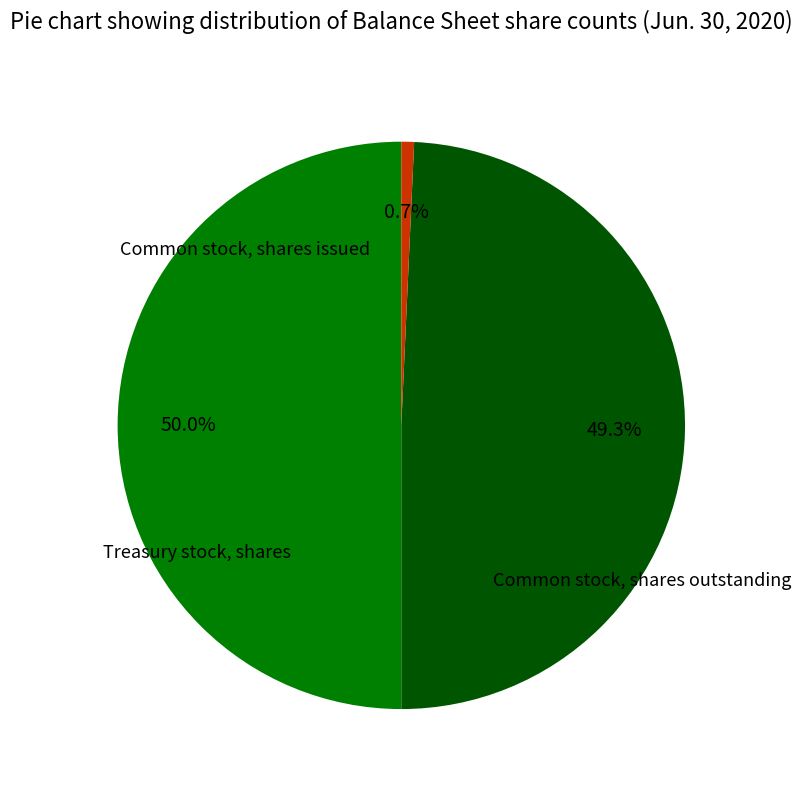

Count the number of slices in the pie.

3